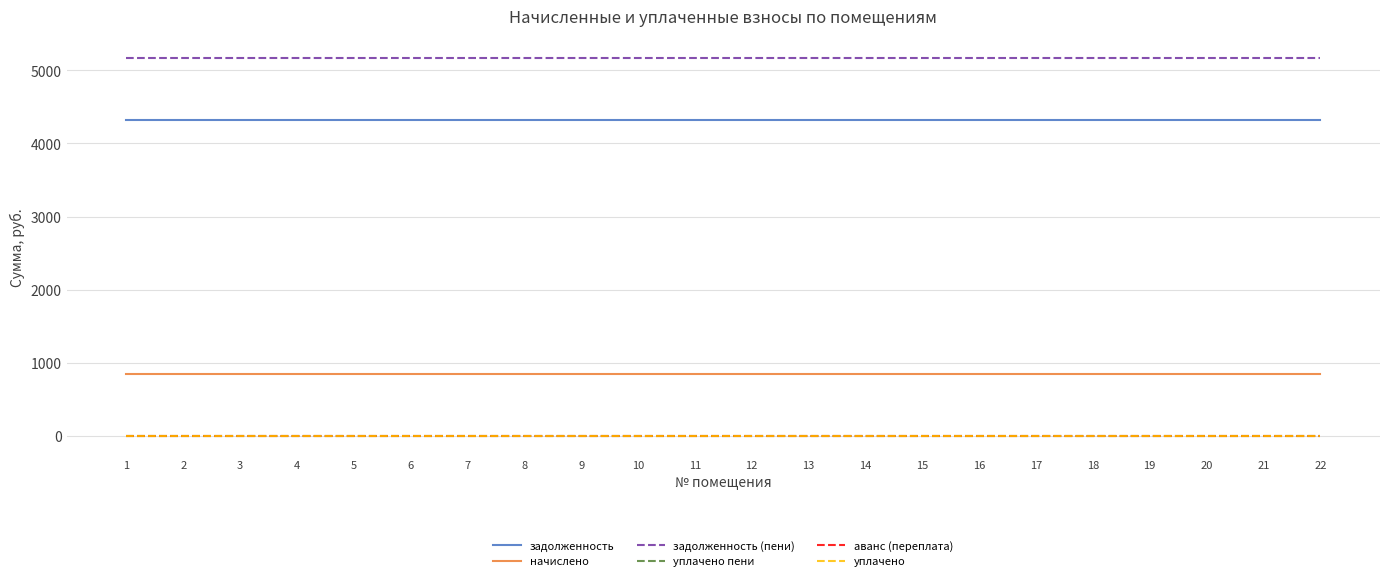

How many lines are shown in the chart?

6